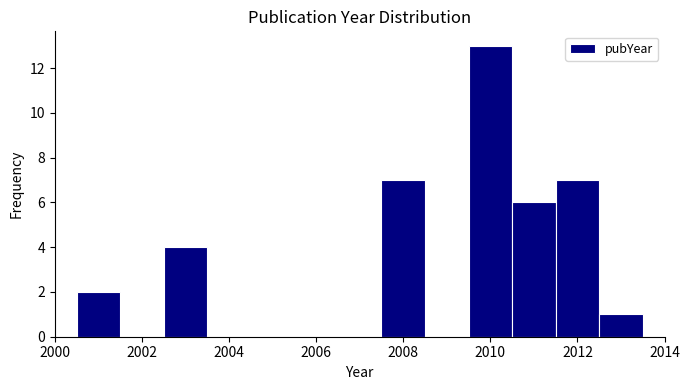

Reading left to right, transcribe this chart: for each bar, give the range it covers on the x-axis and its height. Neither the bar edges nor the heights are printed on the chart, so give them approximately, as read against the axes.

2000.5 to 2001.5: 2
2001.5 to 2002.5: 0
2002.5 to 2003.5: 4
2003.5 to 2004.5: 0
2004.5 to 2005.5: 0
2005.5 to 2006.5: 0
2006.5 to 2007.5: 0
2007.5 to 2008.5: 7
2008.5 to 2009.5: 0
2009.5 to 2010.5: 13
2010.5 to 2011.5: 6
2011.5 to 2012.5: 7
2012.5 to 2013.5: 1